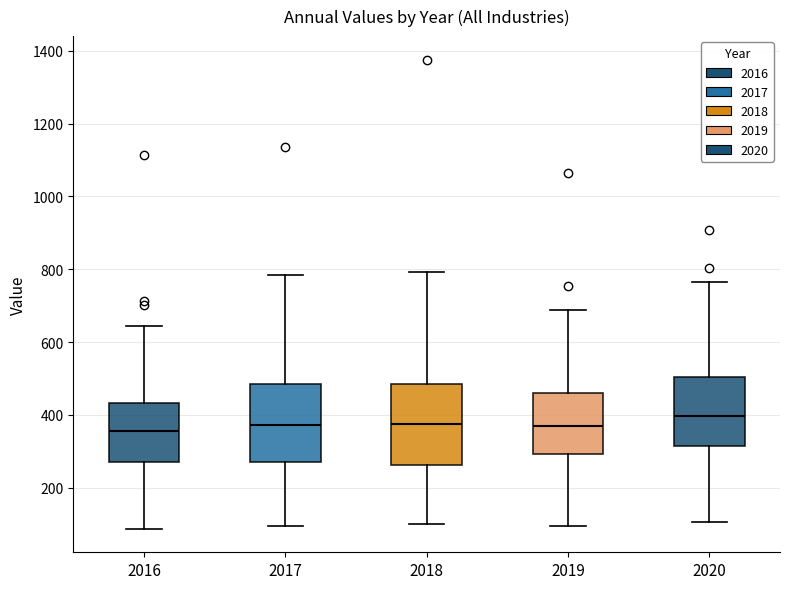

Which box's median line is the highest?

2020